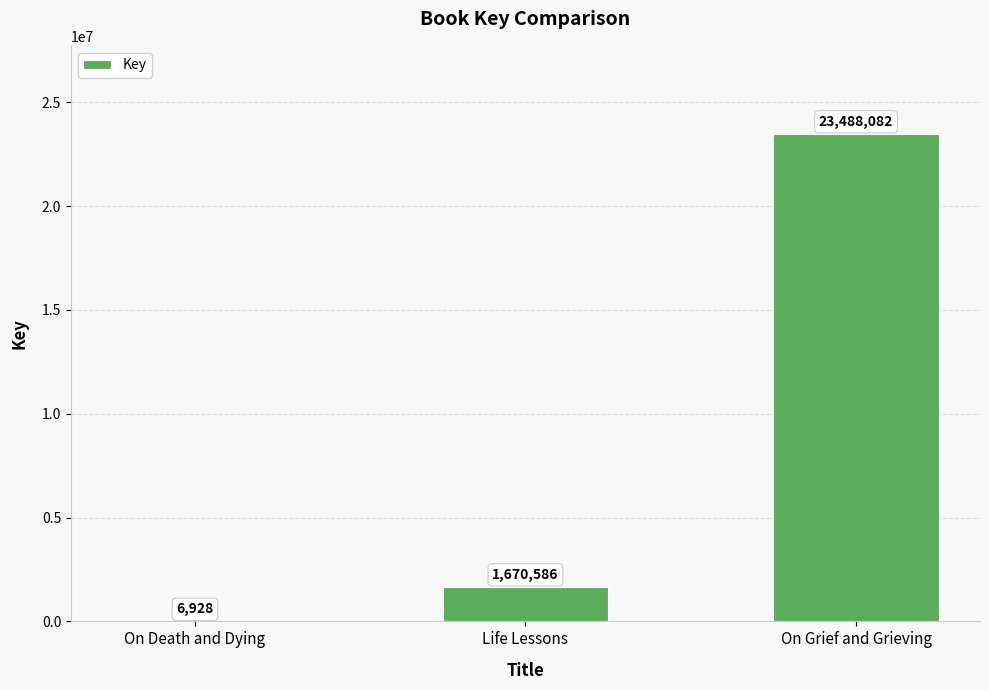

Where is the data nearest to the value 11747505?

Life Lessons